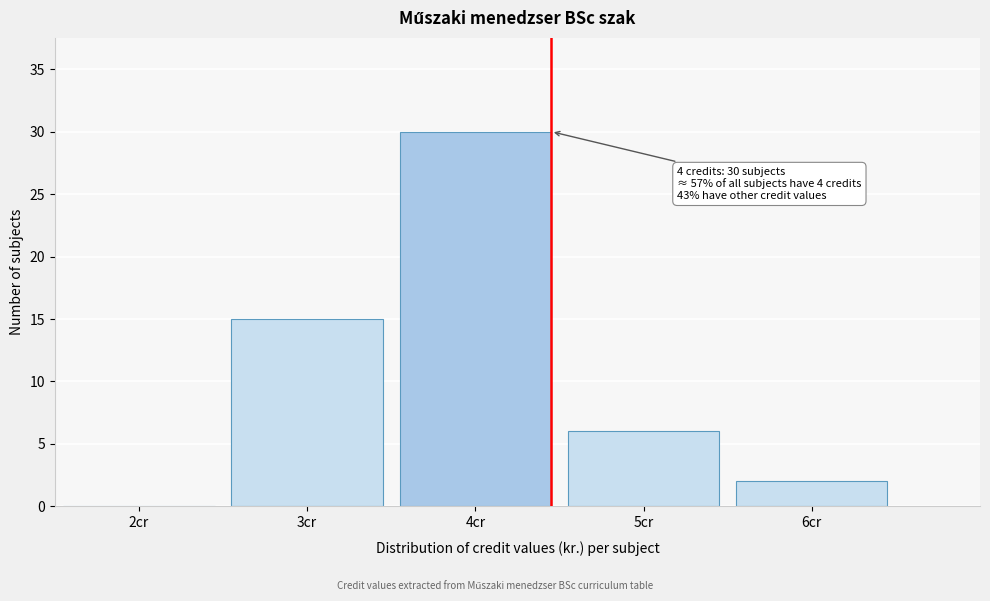

Over which range of the x-axis is the bar tallest?

3.5 to 4.5